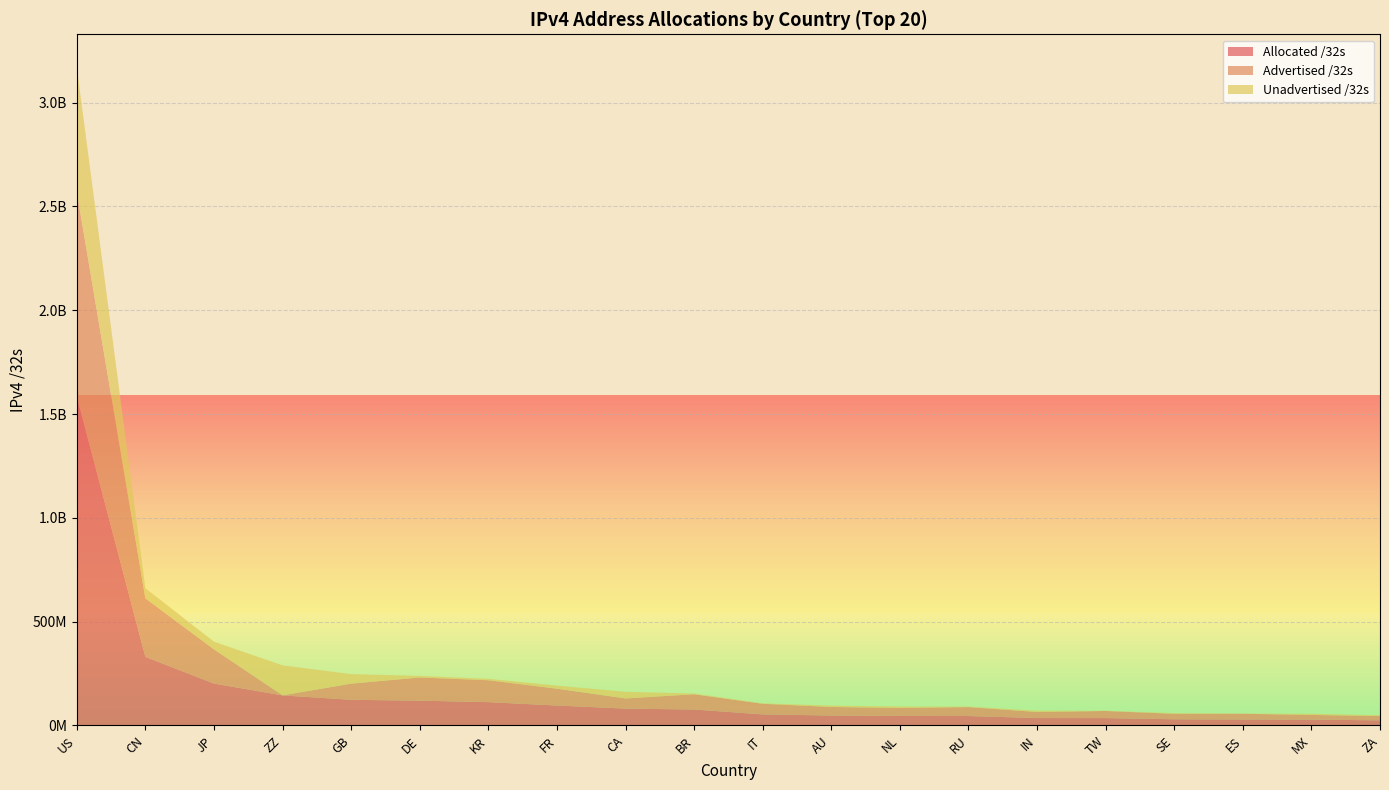

Reading left to right, transcribe all the data shown in this chart.

Allocated /32s: 1585162624	330425088	201733376	144726928	123597648	119328320	112277248	95942512	81057536	76857600	53272640	47797760	45684192	45432544	35645696	35419904	29712296	28712000	28165120	24664320
Advertised /32s: 984092032	281639424	164756928	392960	77744772	111649024	105547392	81137408	49065984	73354112	51028224	41112764	38517760	42948864	29153344	34278144	26318720	27553792	22378496	20597760
Unadvertised /32s: 601070592	48785664	36976448	144333968	45852876	7679296	6729856	14805104	31991552	3503488	2244416	6684996	7166432	2483680	6492352	1141760	3393576	1158208	5786624	4066560